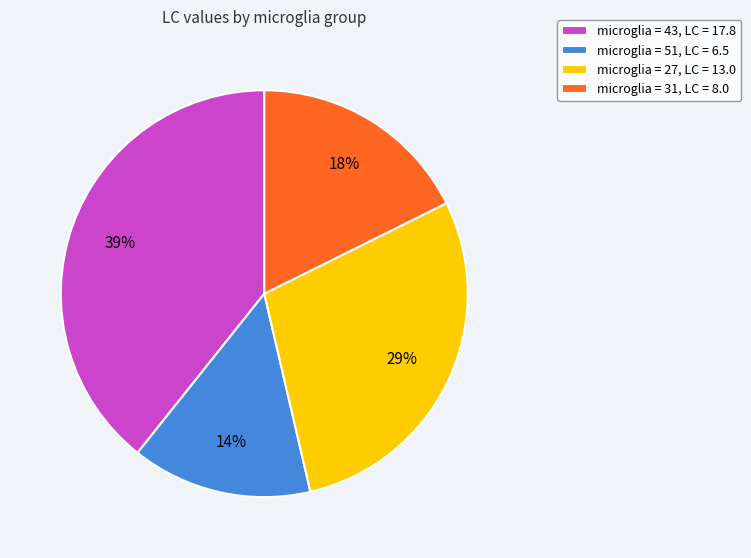

Between microglia = 43, LC = 17.8 and microglia = 51, LC = 6.5, which is larger?

microglia = 43, LC = 17.8